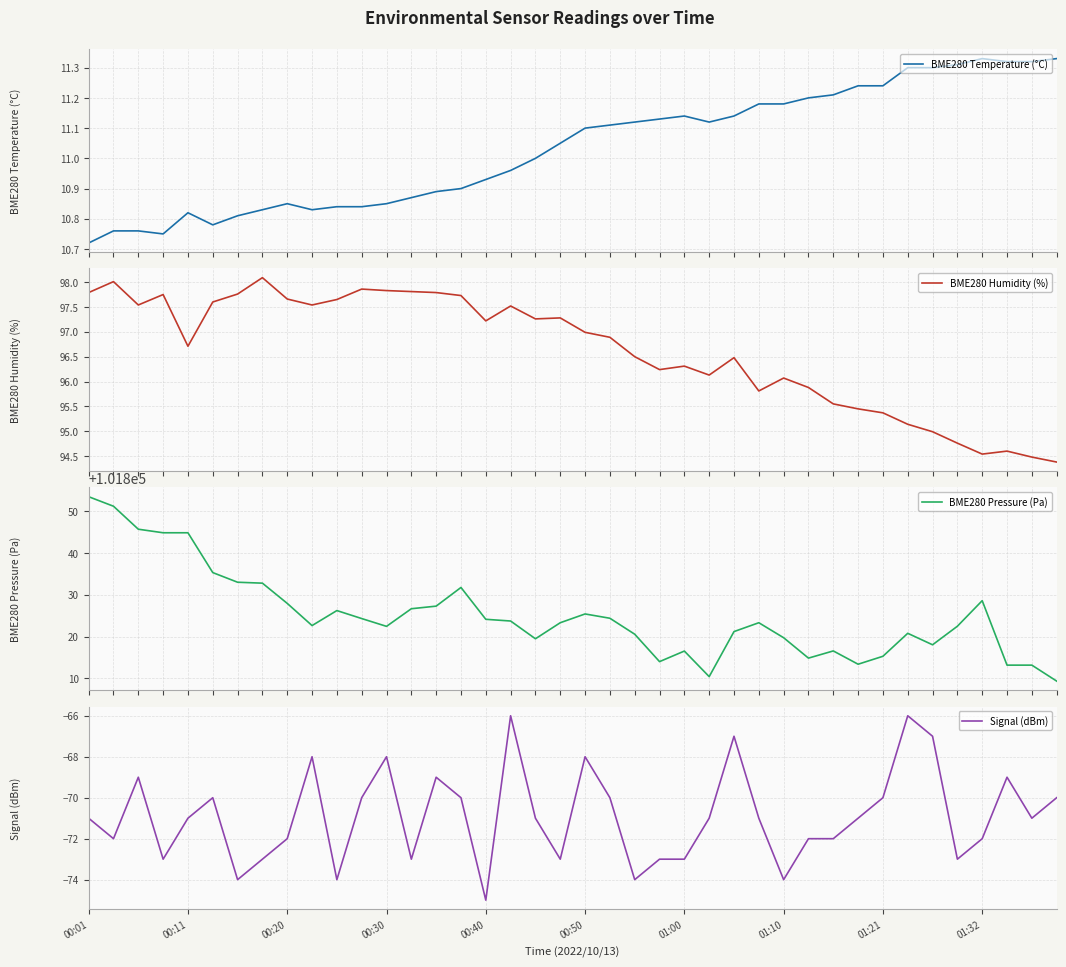

What is the maximum value for BME280 Humidity (%)?

98.1